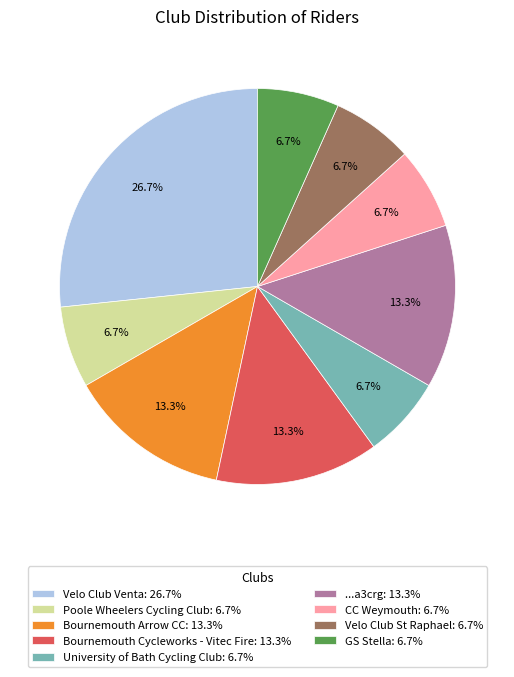

To the nearest percent, what is the average slice percentage?

11%